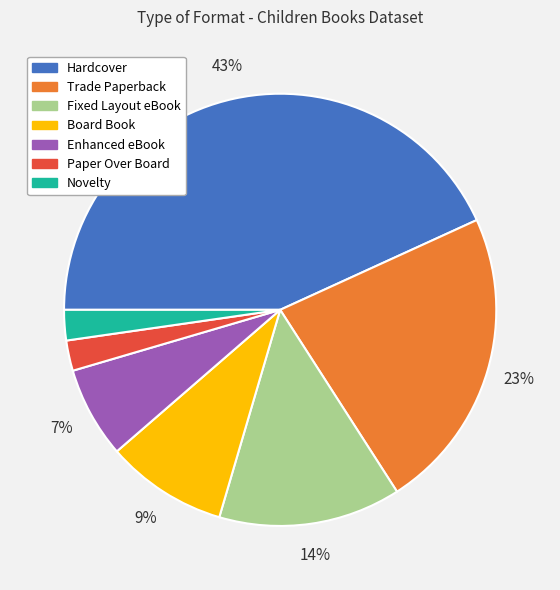

True or false: Paper Over Board accounts for 16% of the total.

False